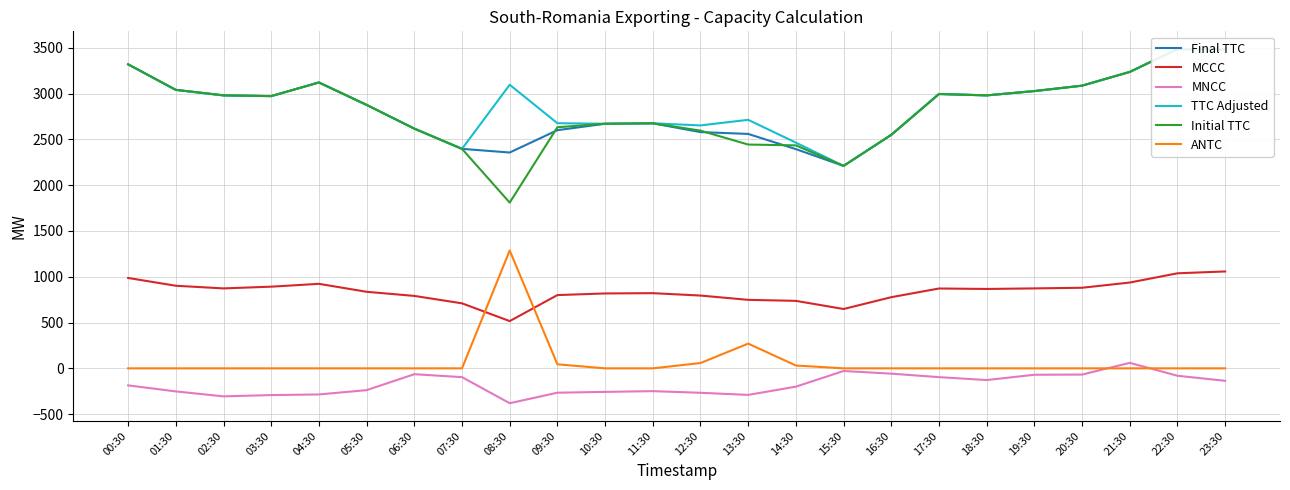

What is the sum of the Initial TTC values at 16:30 and 08:30?

4360